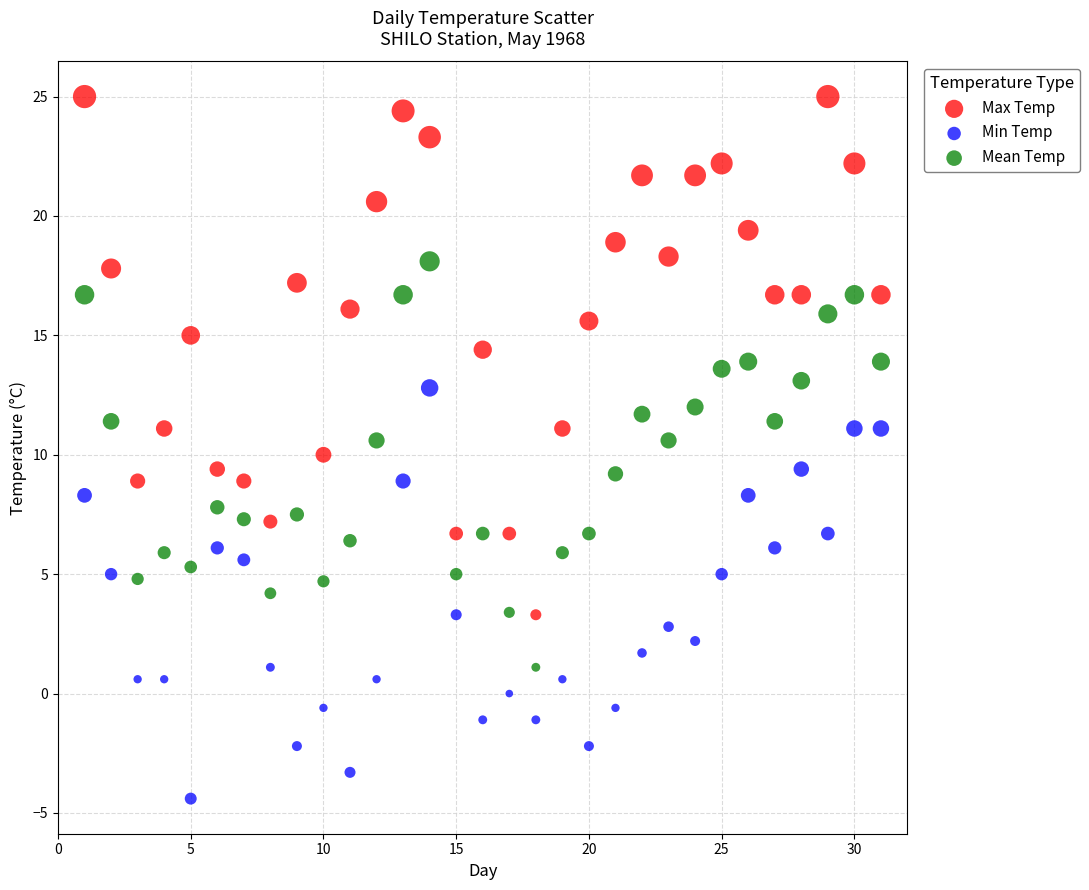

Which series has the largest Y range (max minus min)?

Max Temp